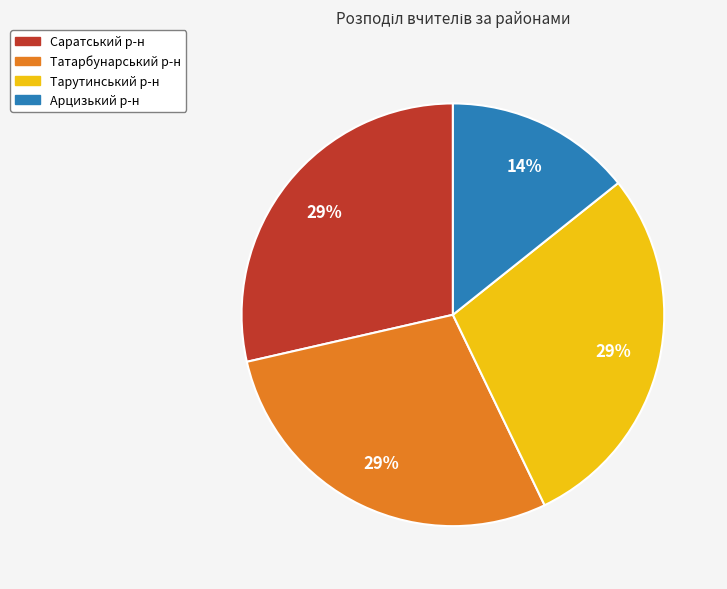

True or false: Саратський р-н accounts for 29% of the total.

True